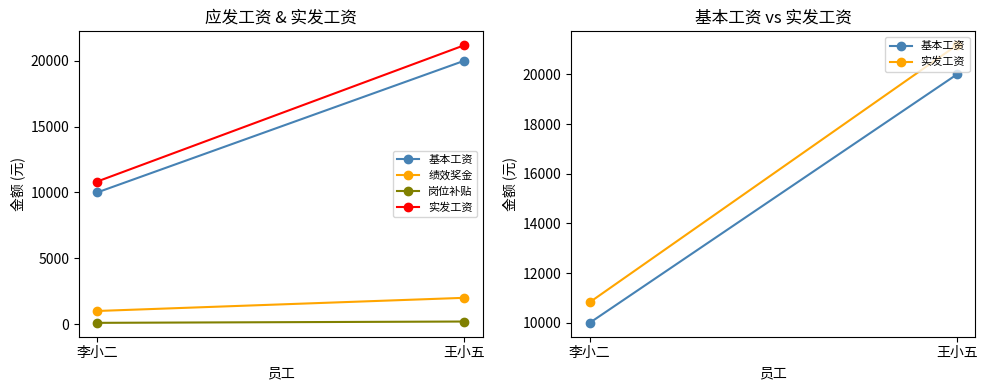

How many data points does each series have?

2